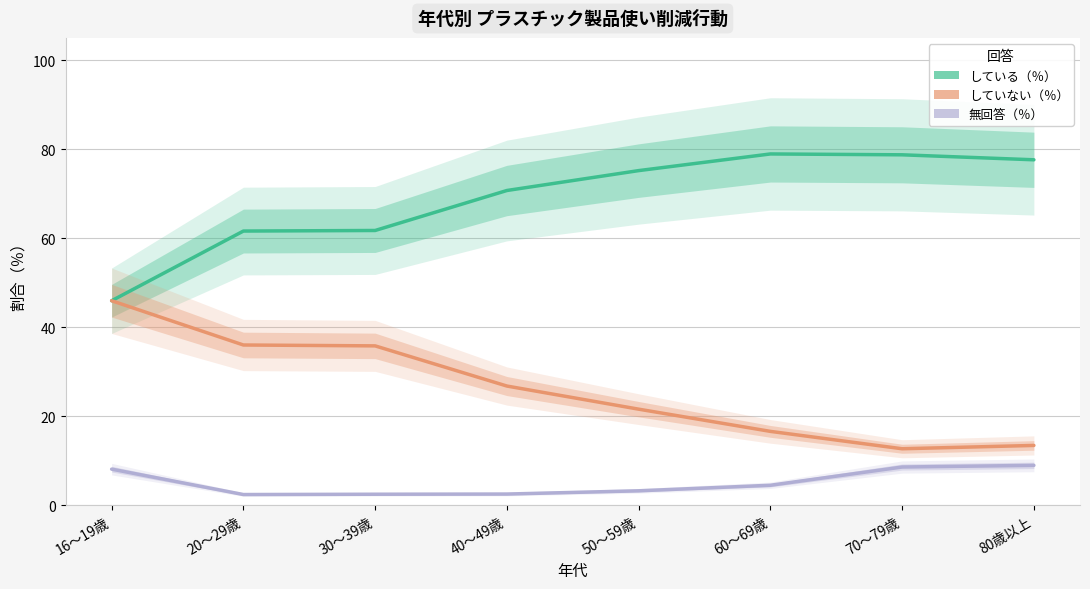

What value does the している（％） series have at 30～39歳?

61.7